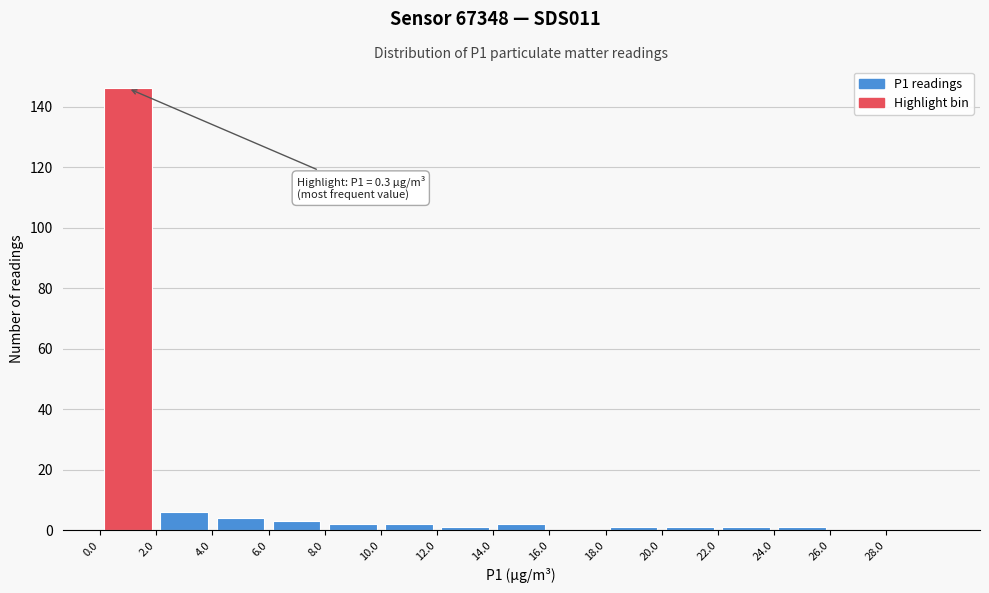

Over which range of the x-axis is the bar tallest?

0 to 2